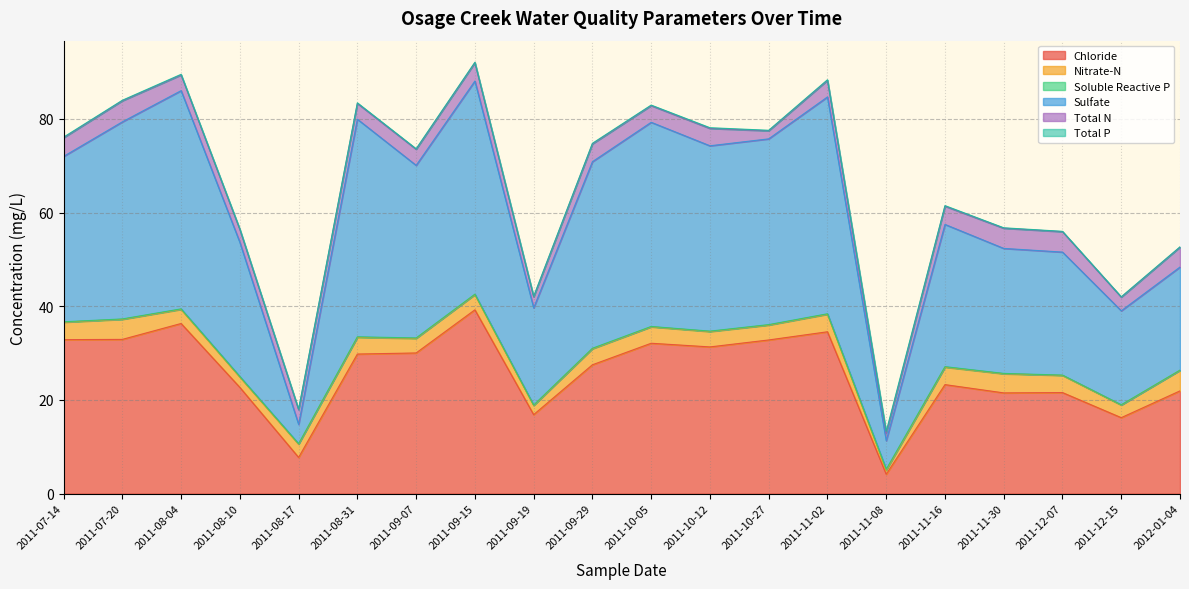

Where is the first local minimum for Sulfate?

2011-08-17